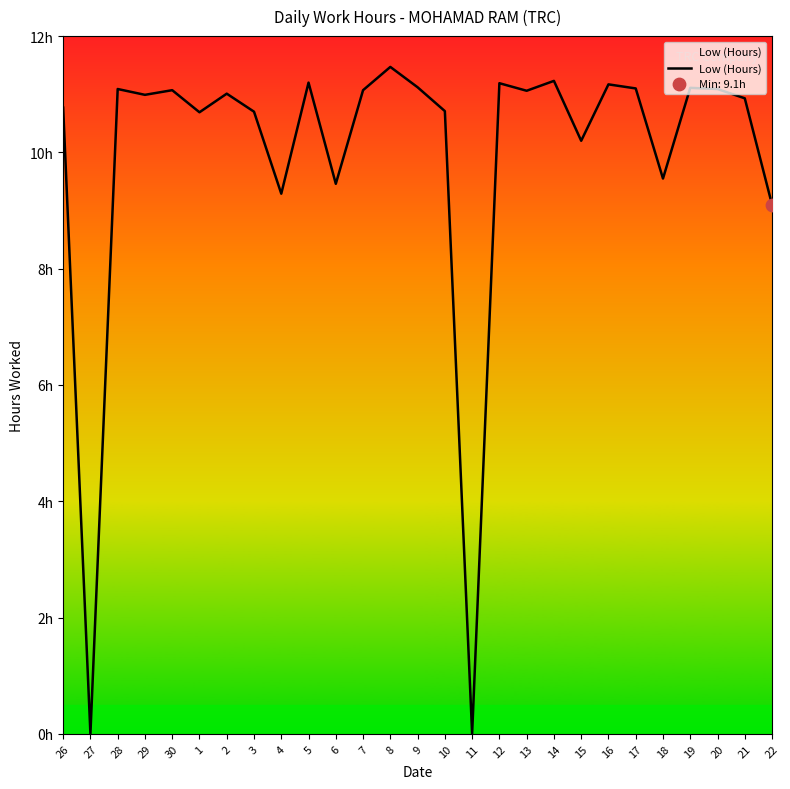

What is the ratio of the value at 12 to the value at 20?

1.0